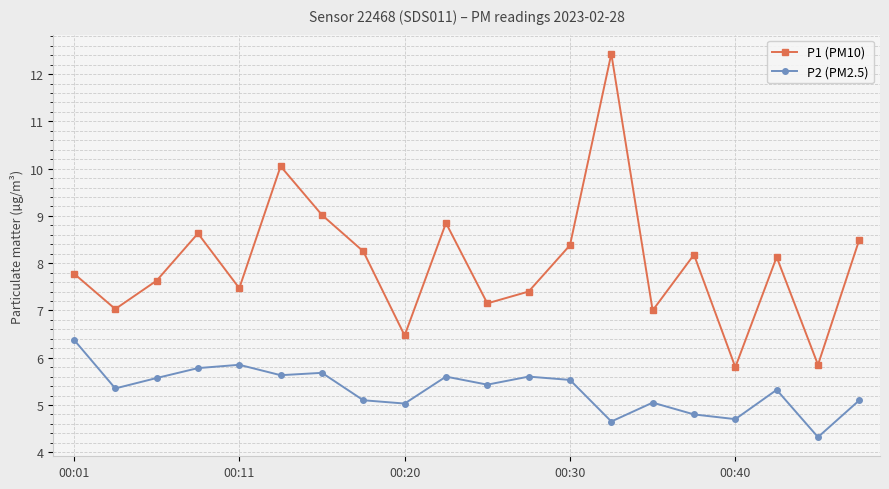

Rank the series by their maximum value, from highest to lowest.

P1 (PM10), P2 (PM2.5)